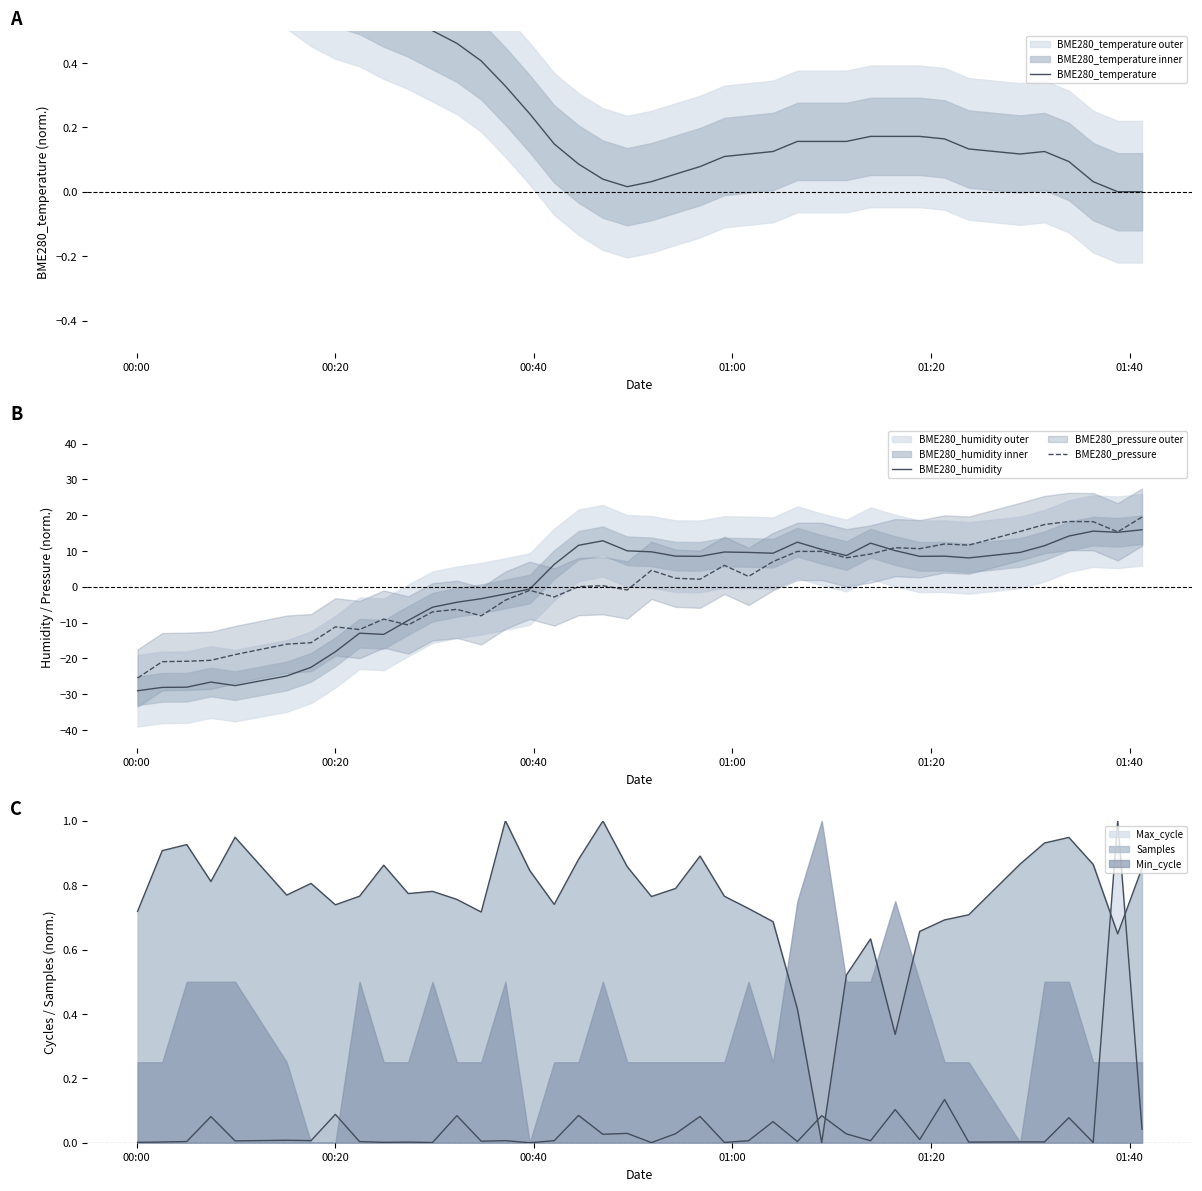

True or false: Samples and Max_cycle cross at least once.

True